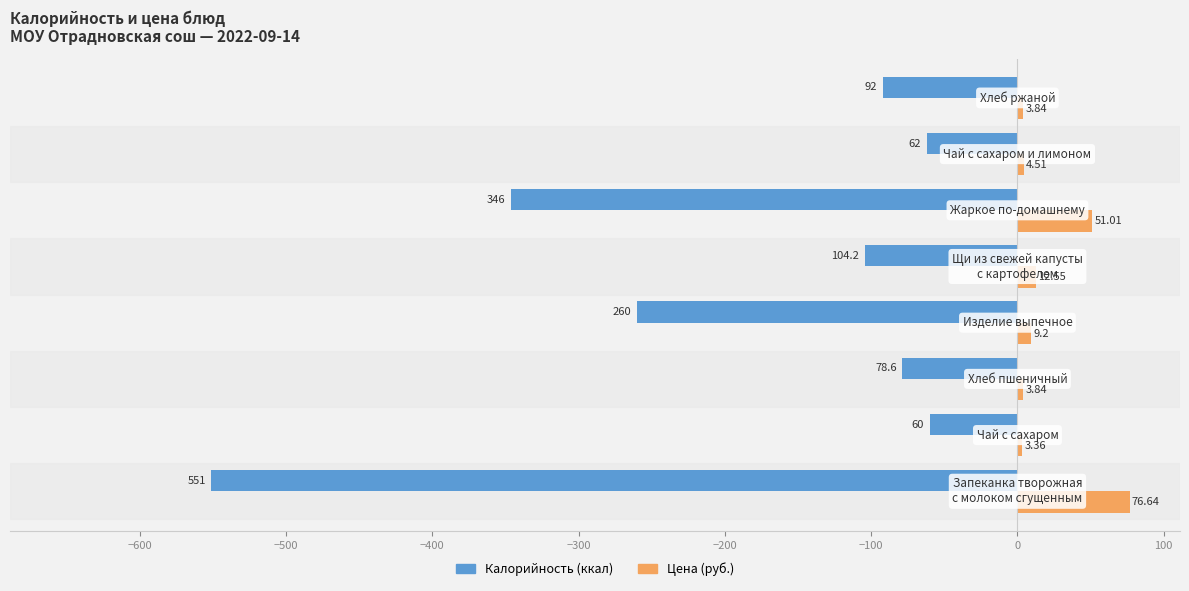

What is the difference between the maximum and minimum values in the Калорийность (ккал) series?

491.0